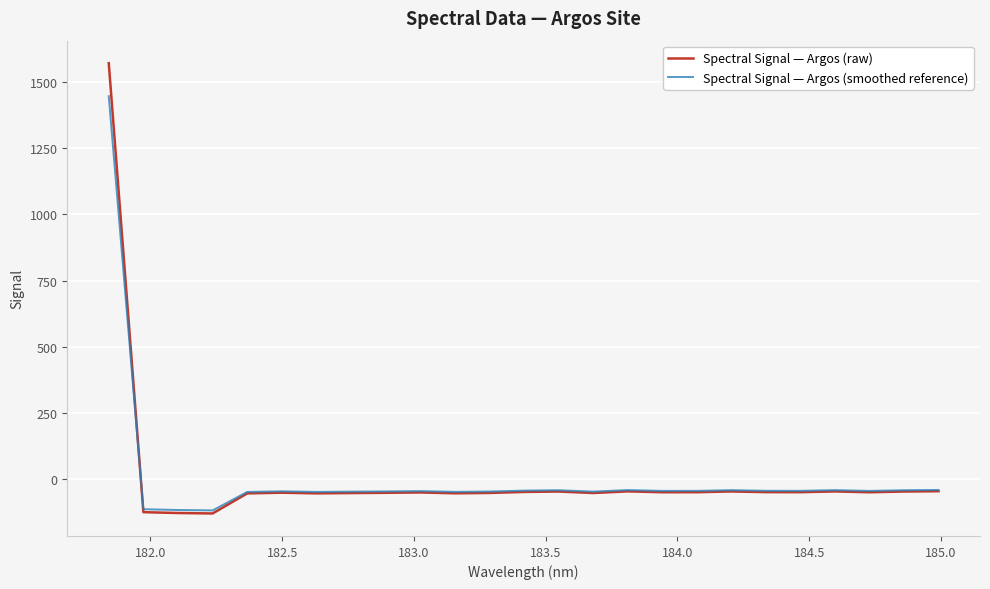

How many lines are shown in the chart?

2